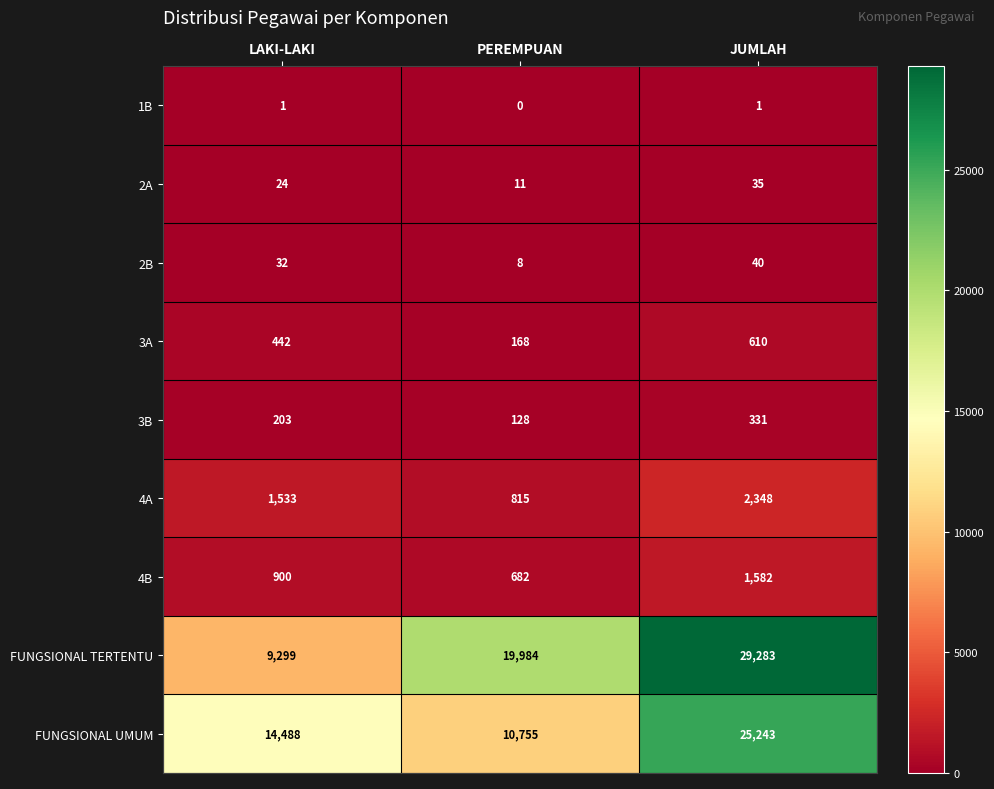

Which series has the largest range (max minus min)?

FUNGSIONAL TERTENTU